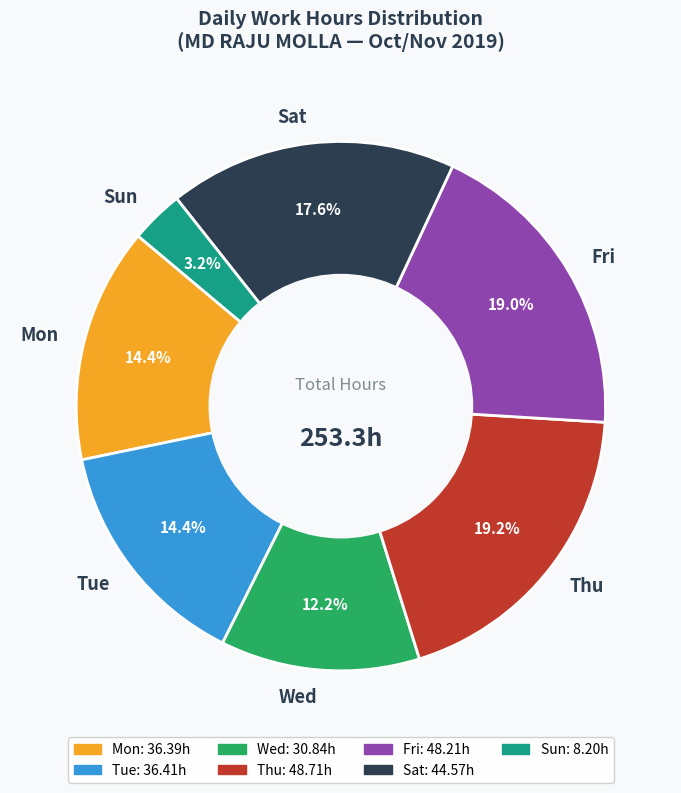

Which has a higher value, Wed or Sun?

Wed